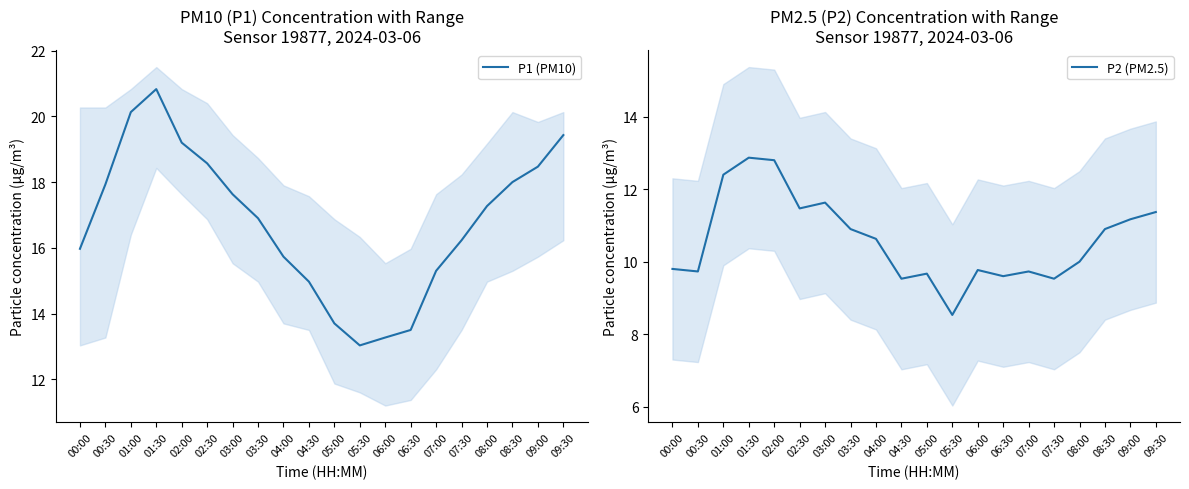

True or false: P1 (PM10) has more than 2 points higher than both neighbors.

False